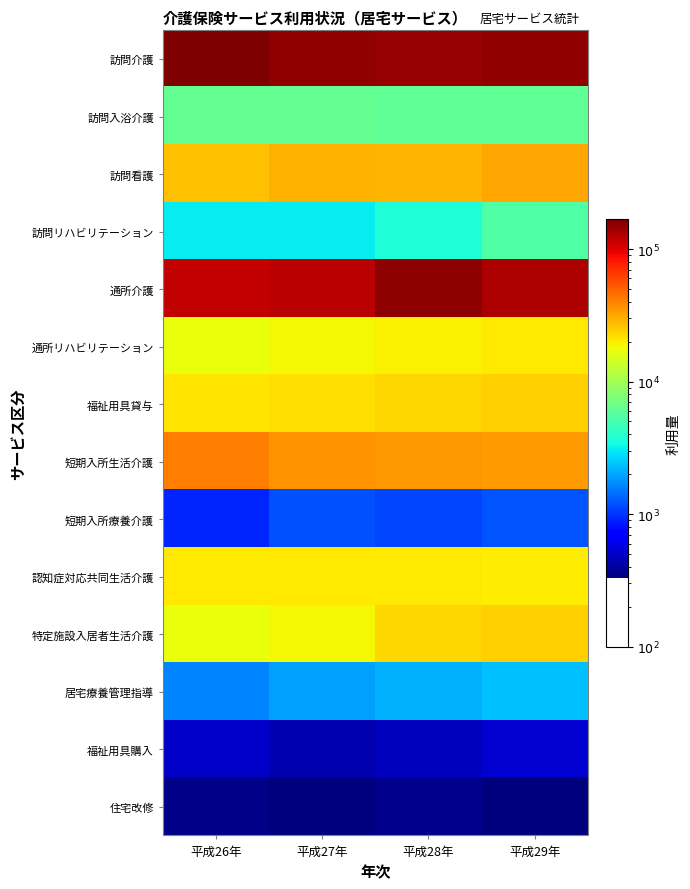

Between 平成28年 and 平成29年, which series saw the biggest shift?

通所介護